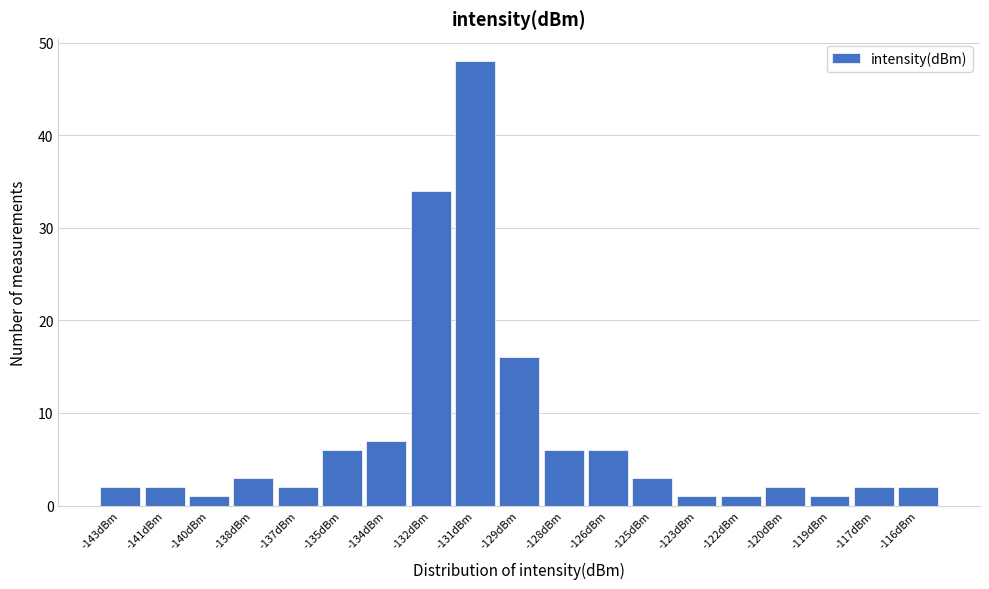

Reading right to left, what are all the values shown in this chart?

-116dBm=2	-117dBm=2	-119dBm=1	-120dBm=2	-122dBm=1	-123dBm=1	-125dBm=3	-126dBm=6	-128dBm=6	-129dBm=16	-131dBm=48	-132dBm=34	-134dBm=7	-135dBm=6	-137dBm=2	-138dBm=3	-140dBm=1	-141dBm=2	-143dBm=2